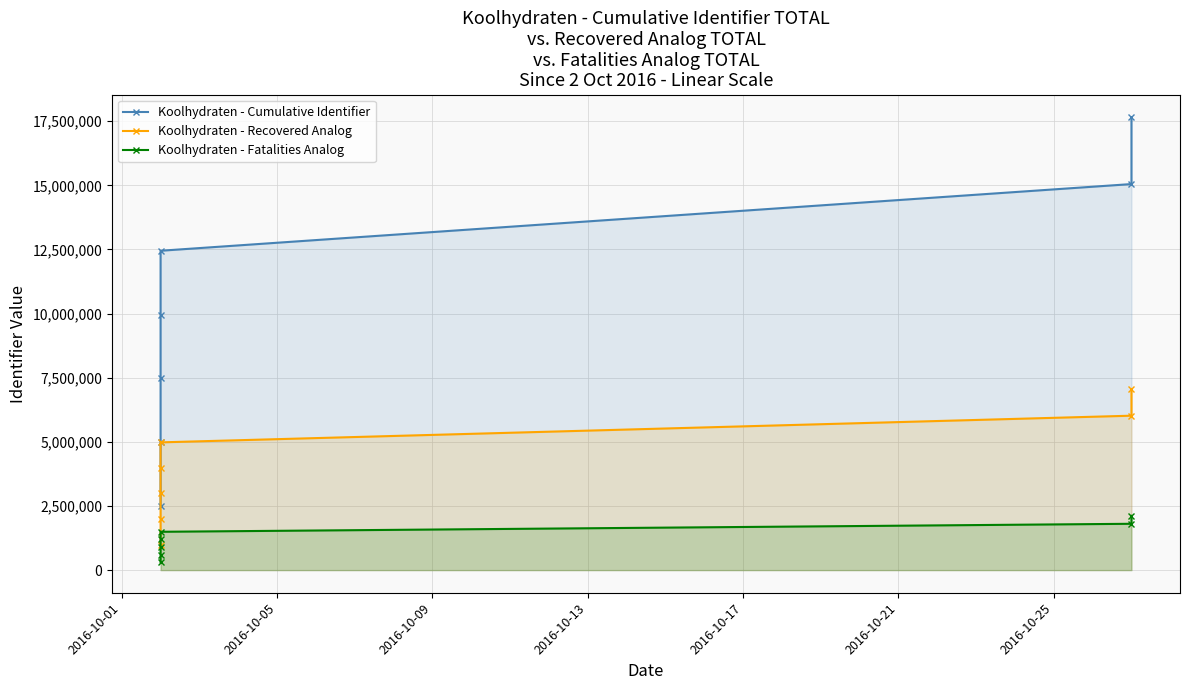

What is the average value of the Koolhydraten - Cumulative Identifier series?

10006941.0